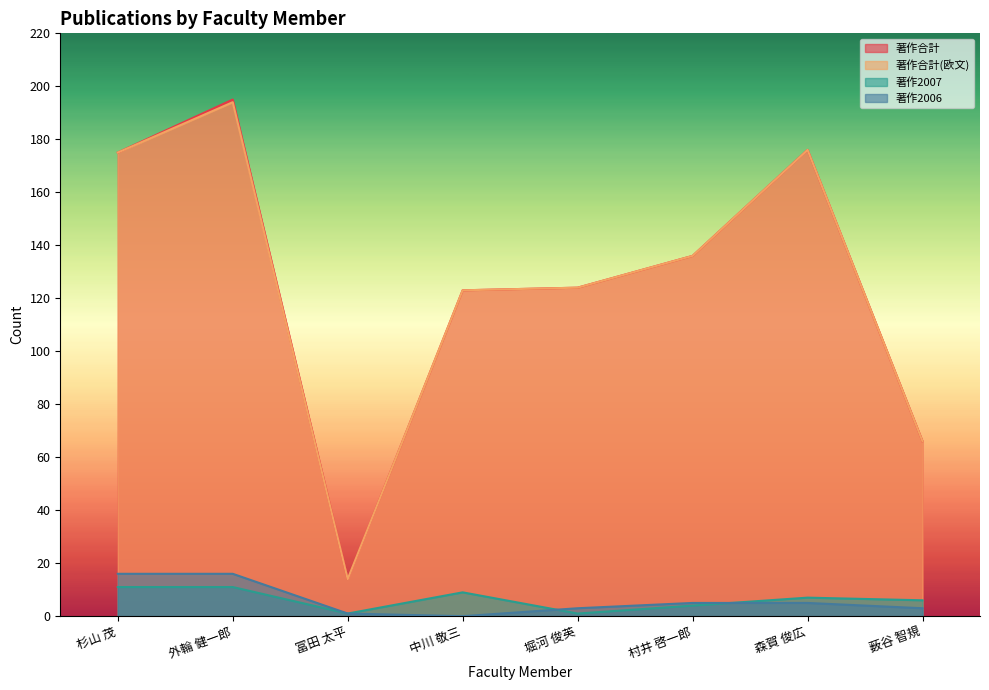

What is the total value across all series at 外輪 健一郎?

416